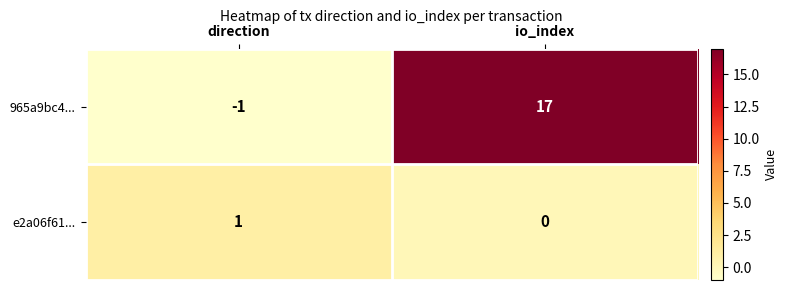

Reading left to right, extract all data points from this chart.

965a9bc4...: -1	17
e2a06f61...: 1	0